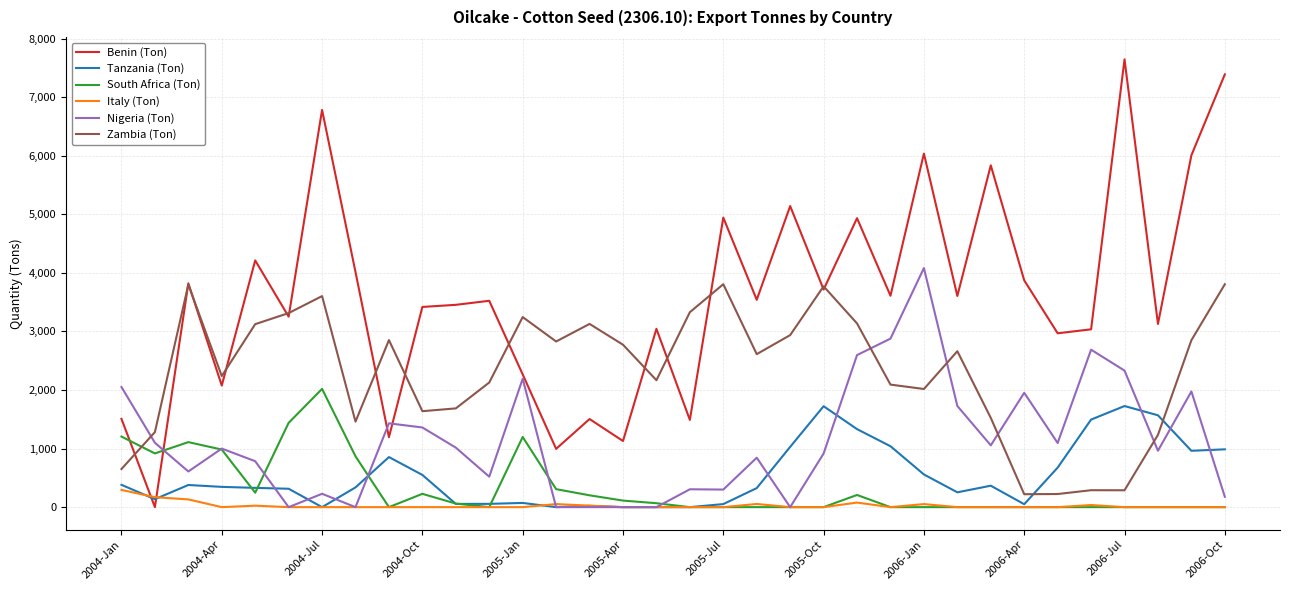

How many lines are shown in the chart?

6